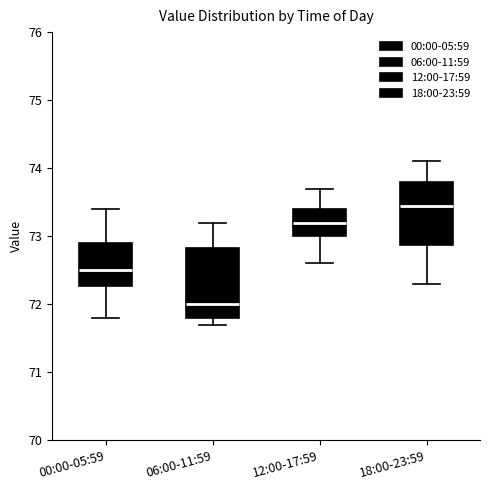

Which box has the lowest median line?

06:00-11:59